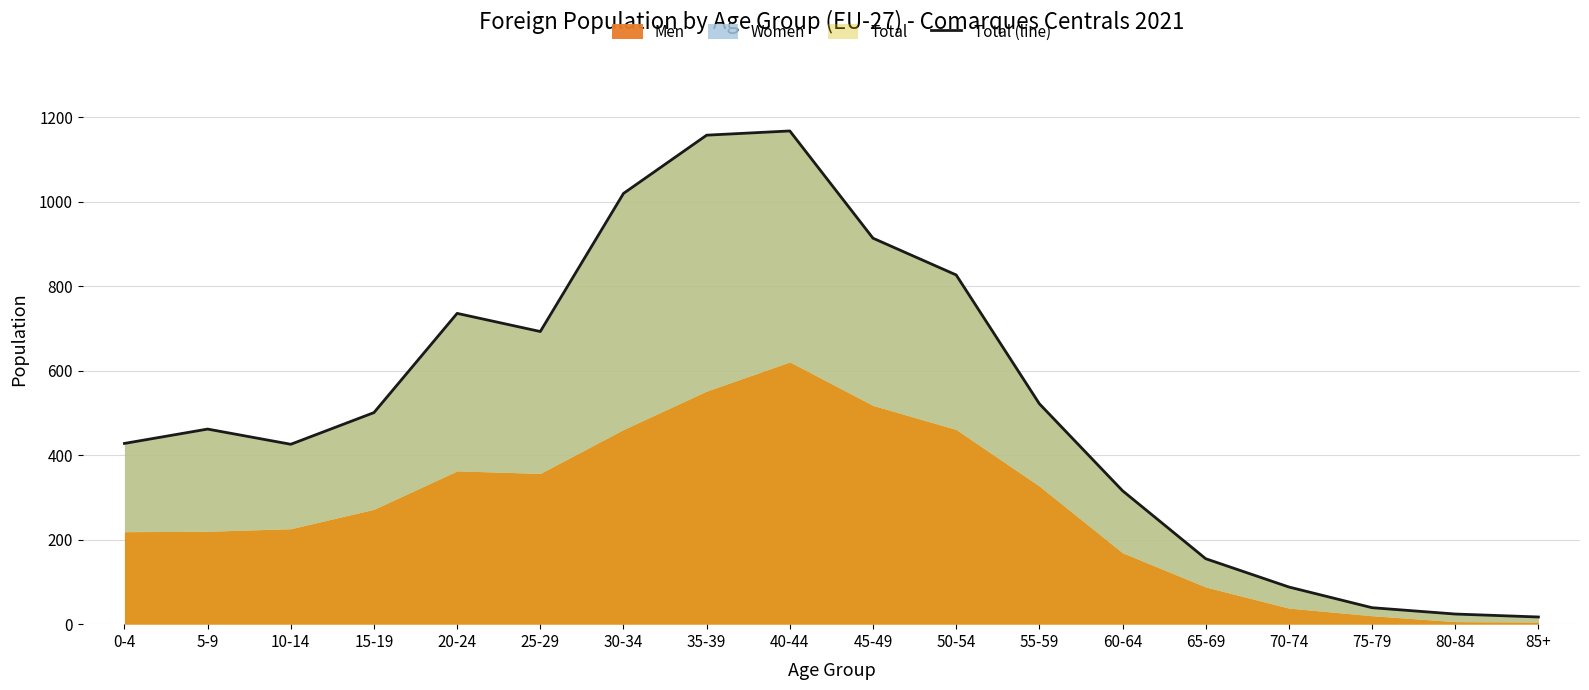

How many points are lower than both their immediate neighbors (excluding endpoints)?

2